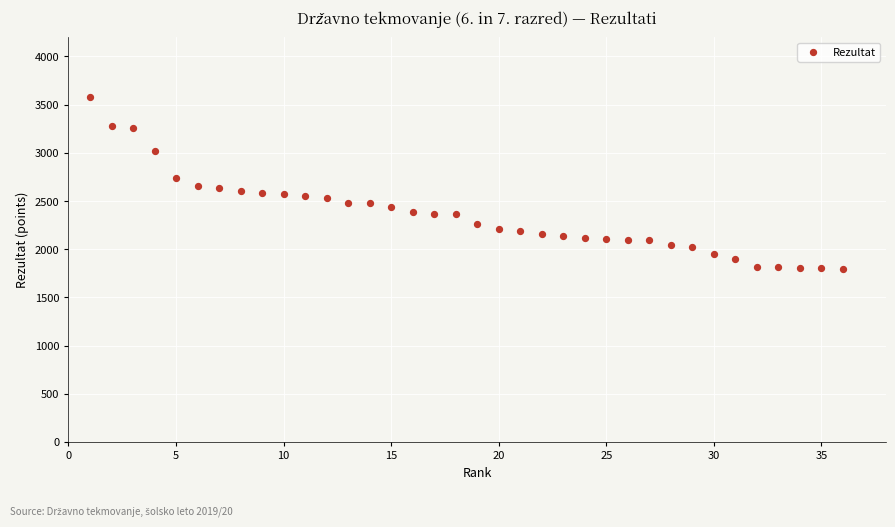

What is the range of X values (max minus min)?

35